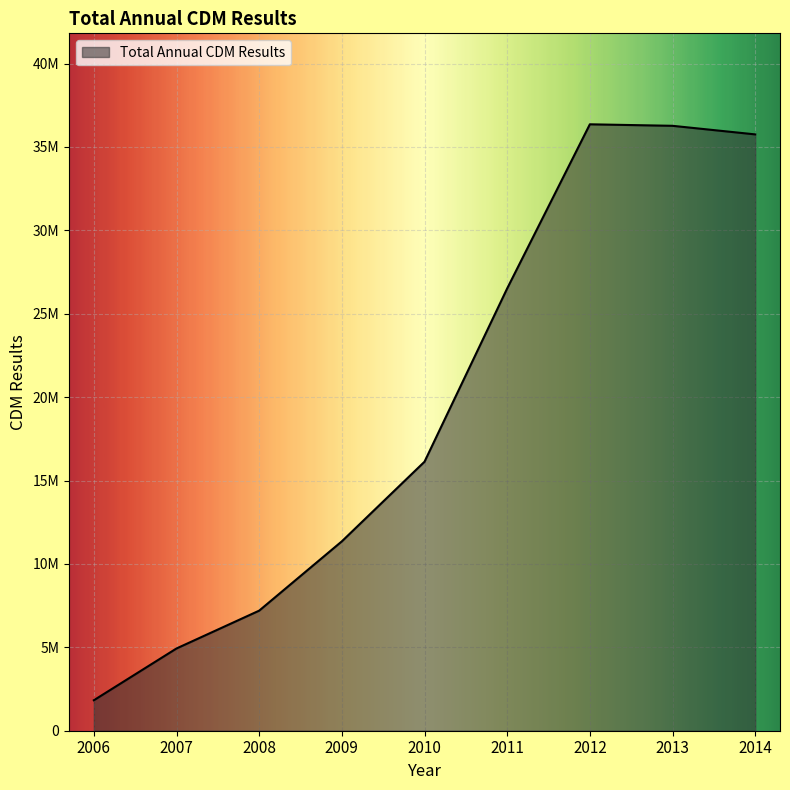

List the labels in order of value, largest first.

2012, 2013, 2014, 2011, 2010, 2009, 2008, 2007, 2006